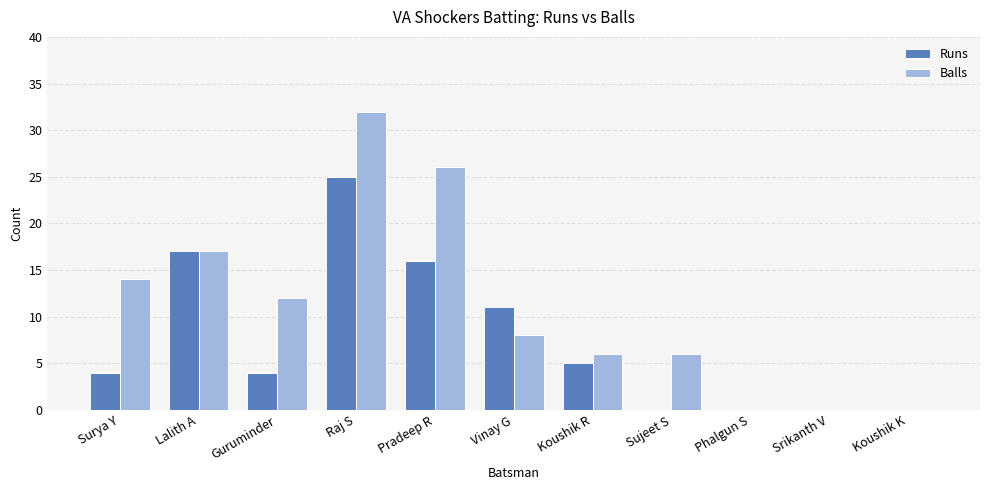

What is the sum of the Balls values at Guruminder and Koushik K?

12